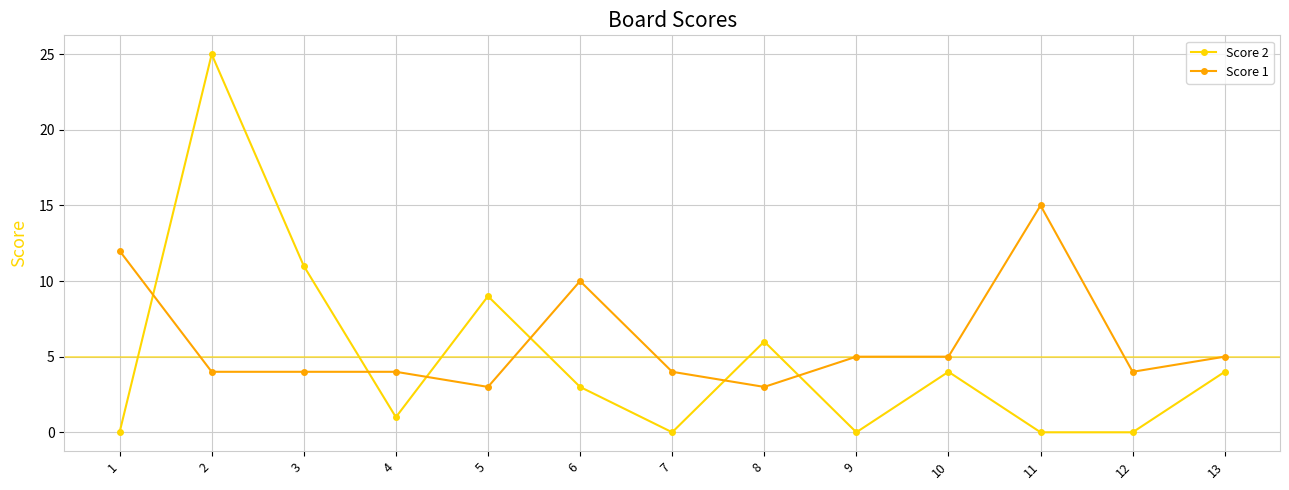

The value of Score 1 at 8 is 3. True or false?

True